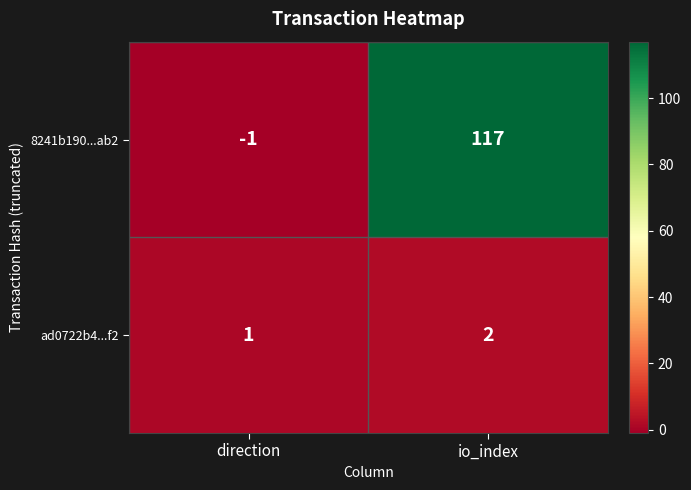

Is it true that 8241b190...ab2 equals 117 at io_index?

True